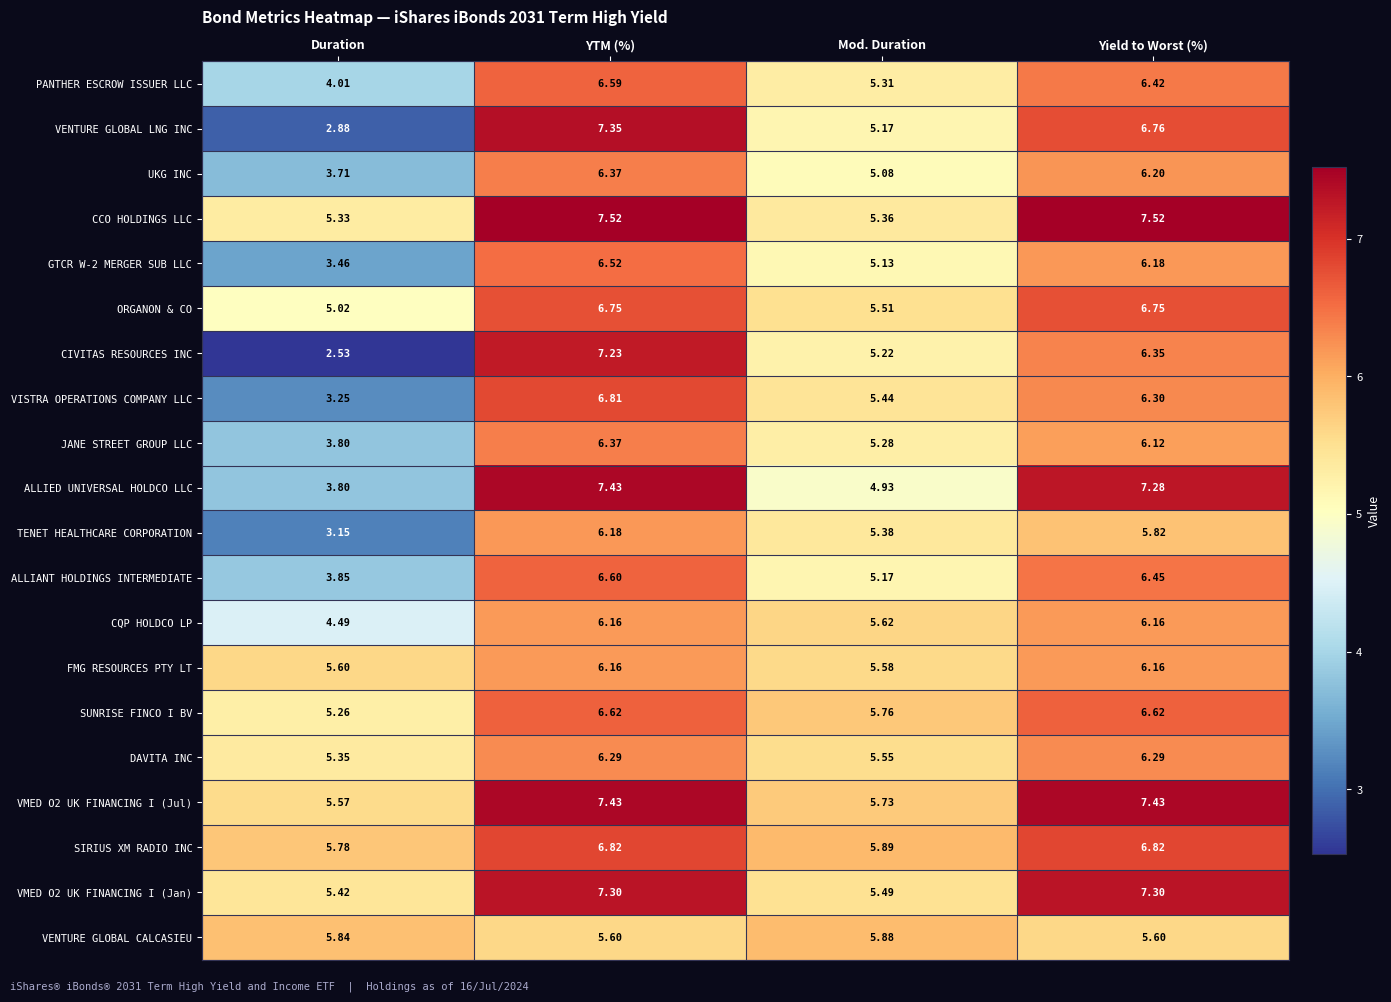

What is the spread (max minus min) of values at Yield to Worst (%)?

1.9